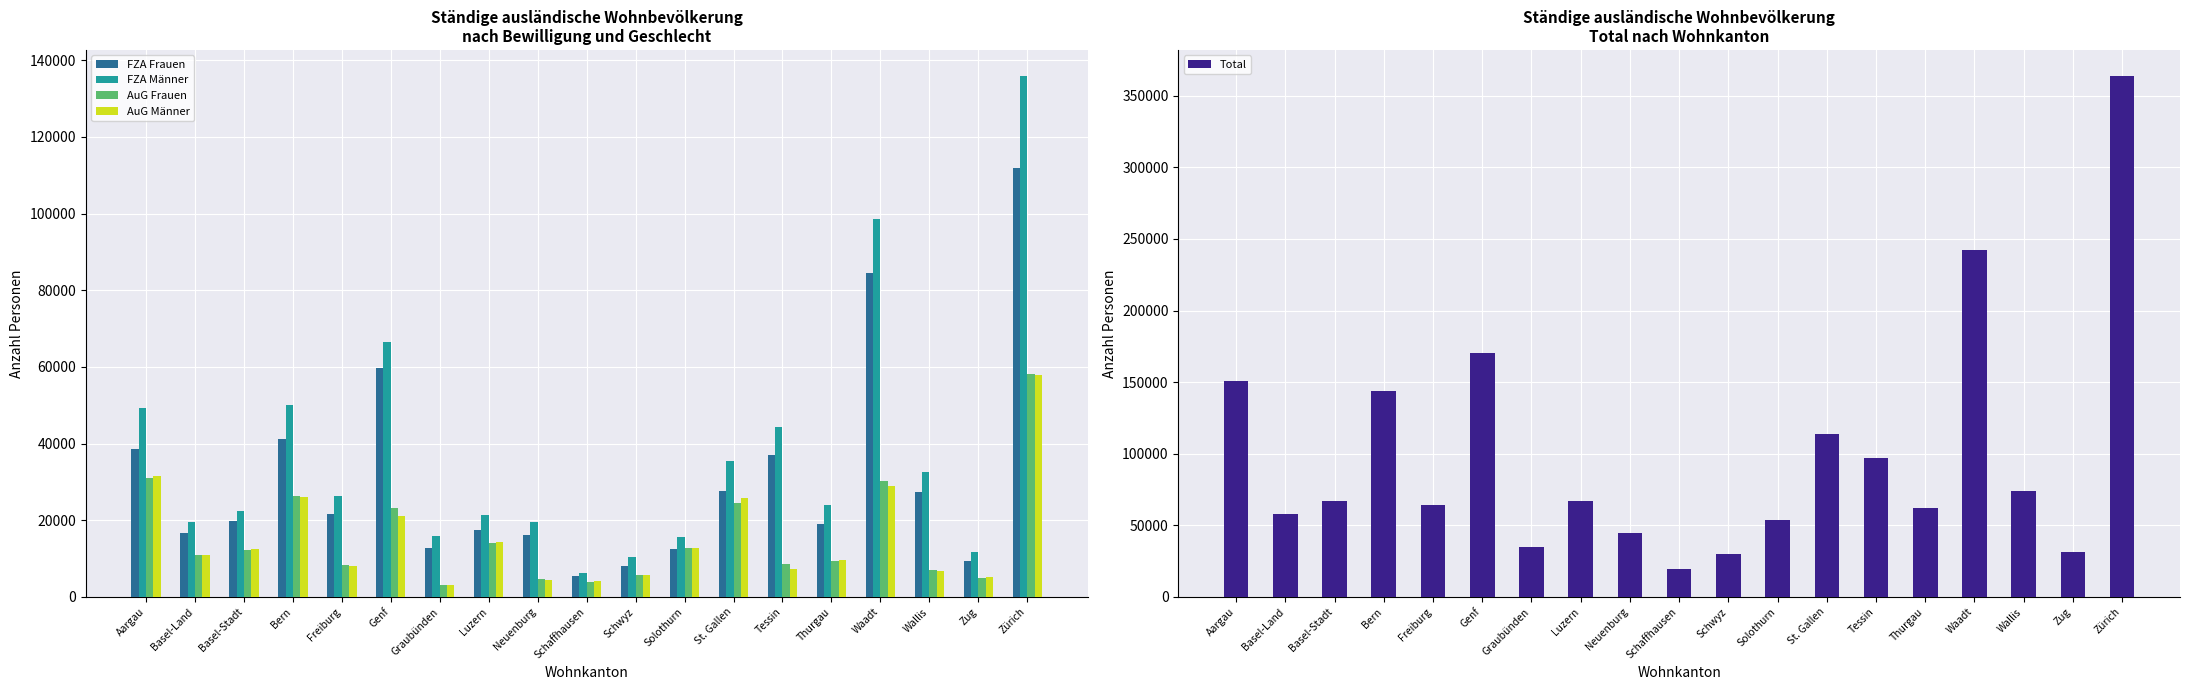

How many bars are there in total?

95